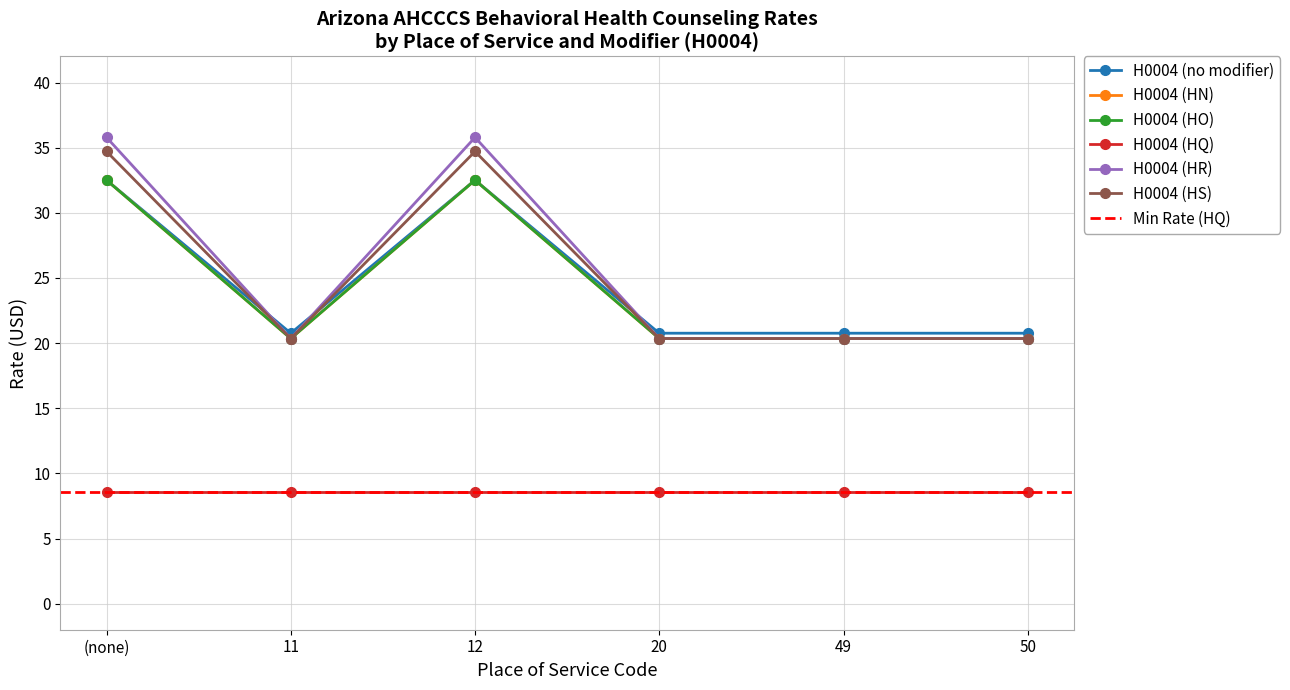

What is the maximum value shown in the chart?

35.8